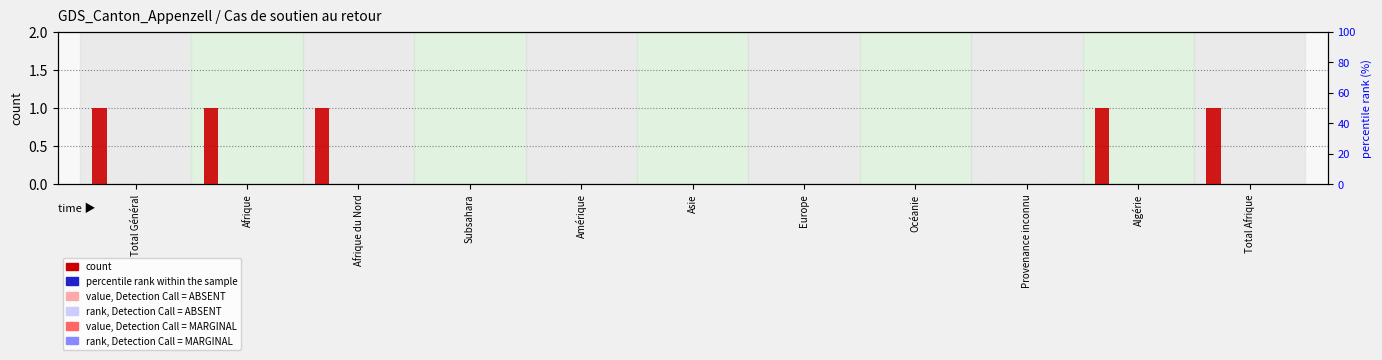

At how many categories does at least one series exceed 0?

5